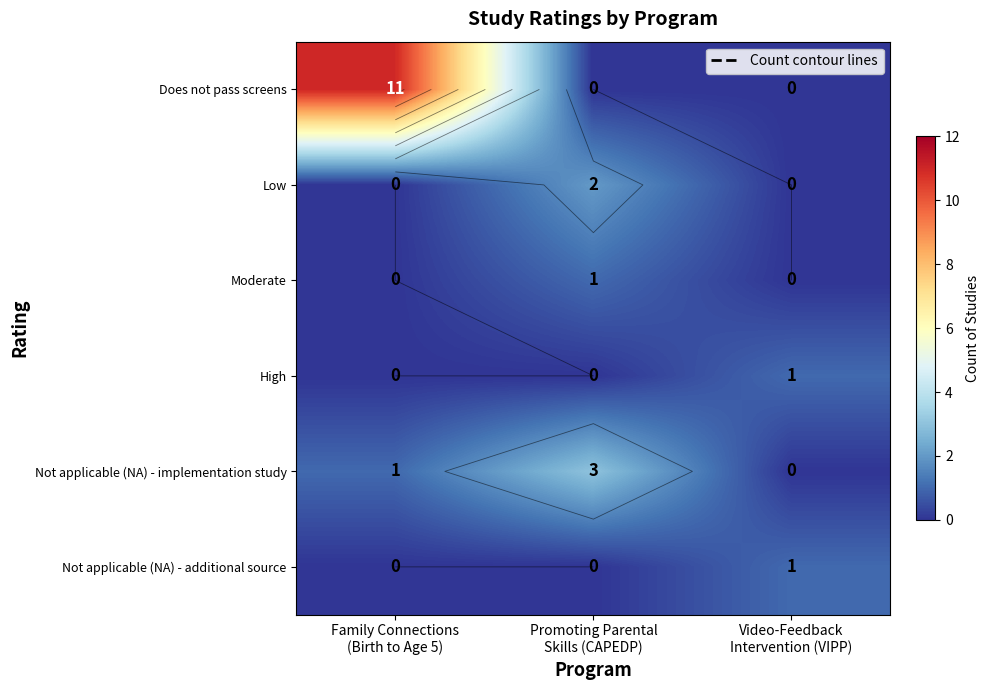

At Family Connections (Birth to Age 5), list the series in order from smallest to largest.

Low, Moderate, High, Not applicable (NA) - additional source, Not applicable (NA) - implementation study, Does not pass screens